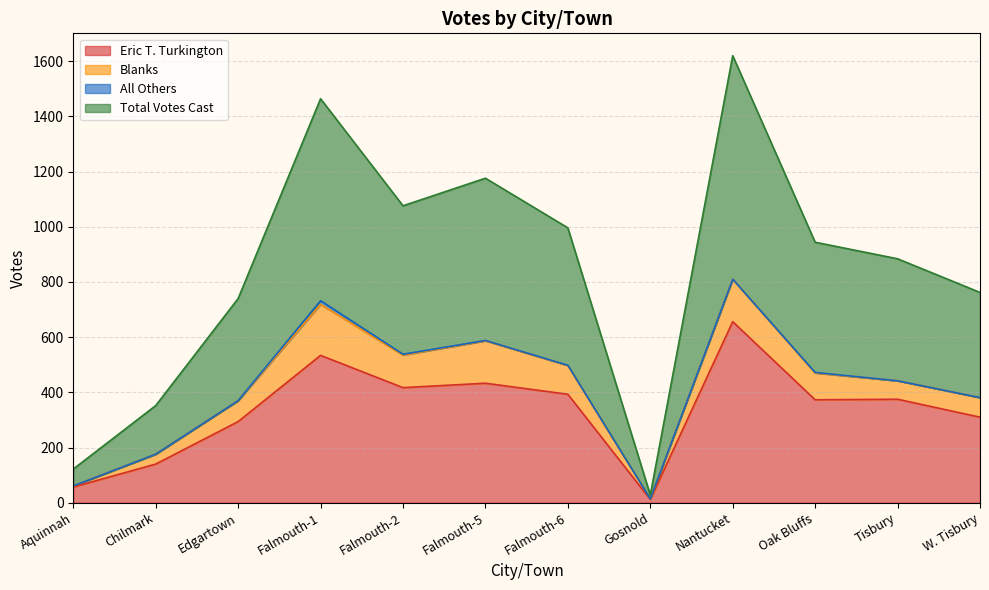

Which series has the largest total across all categories?

Total Votes Cast